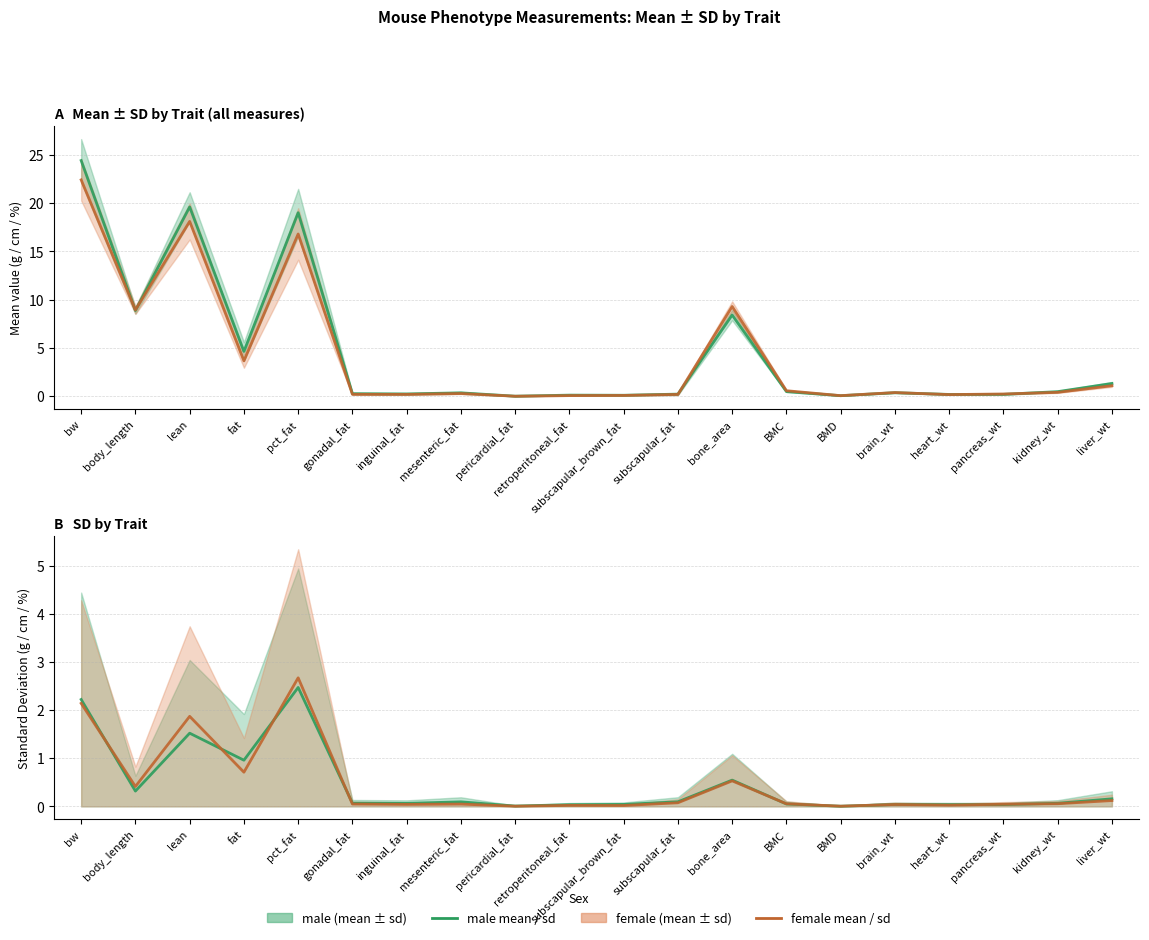

What is the value of the female mean point at the 17th from the left?

0.2